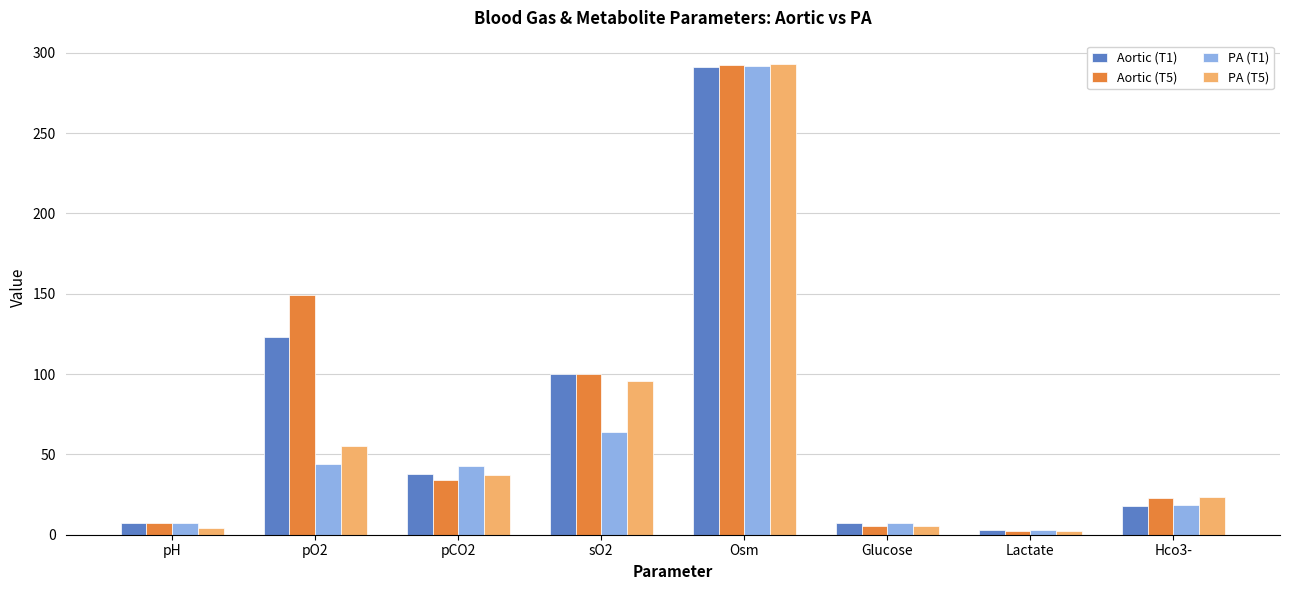

Which series has the widest spread of values?

PA (T5)